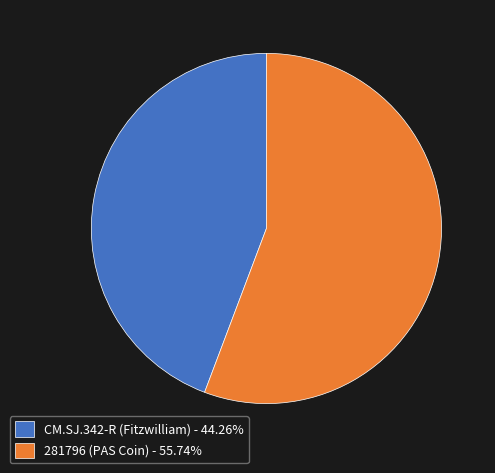

Is 281796 (PAS Coin) the majority of the pie?

Yes